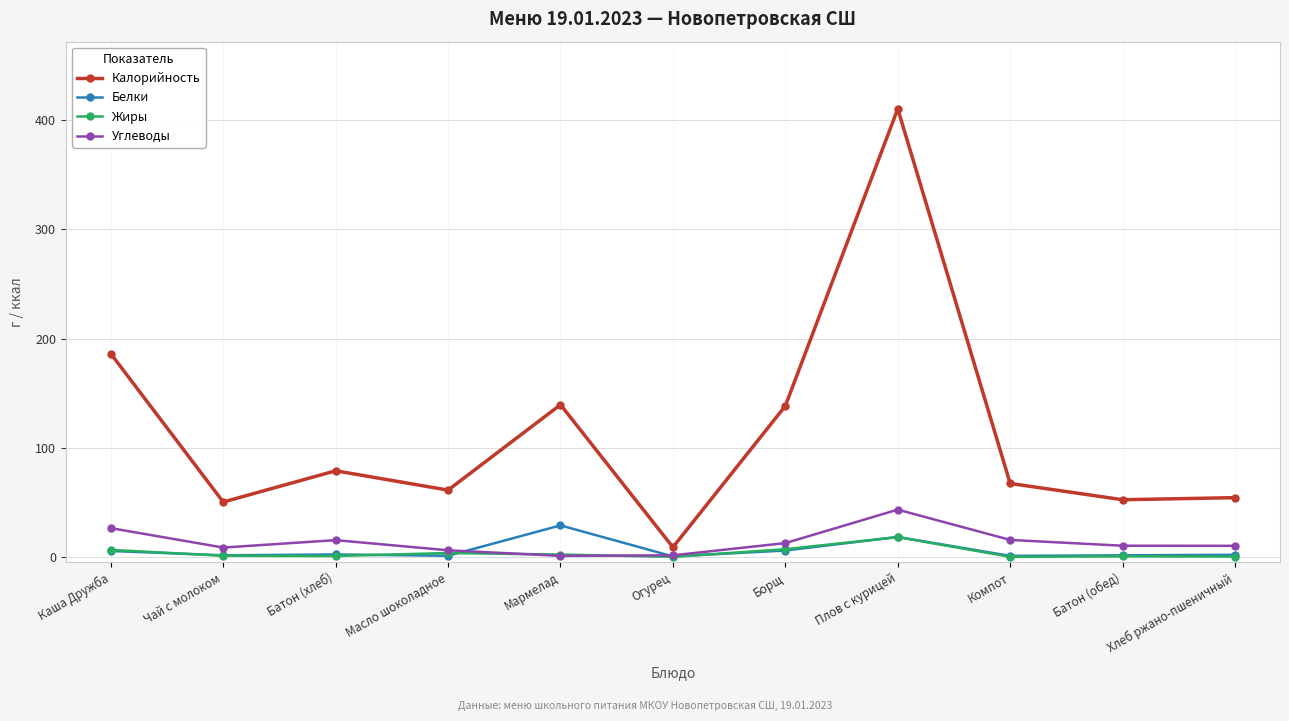

List the series in order of their peak value, highest first.

Калорийность, Углеводы, Белки, Жиры